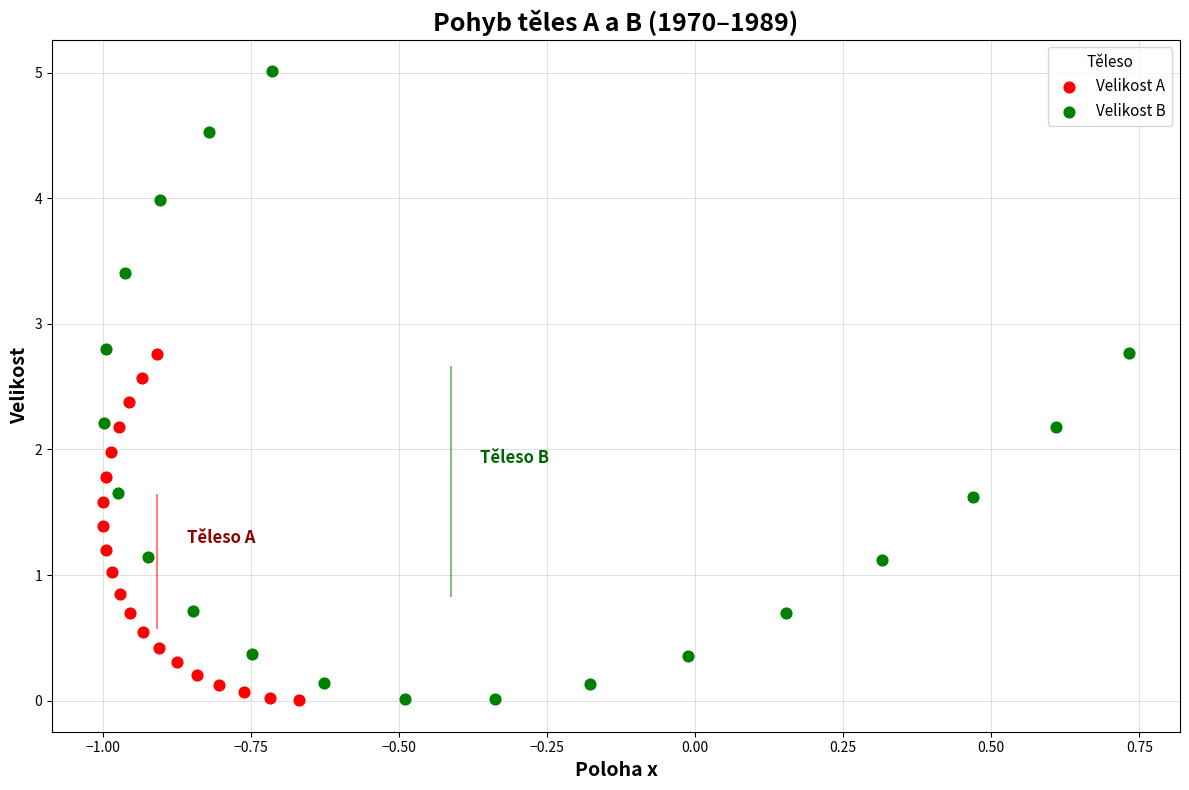

Which series contains the highest Y value?

Velikost B